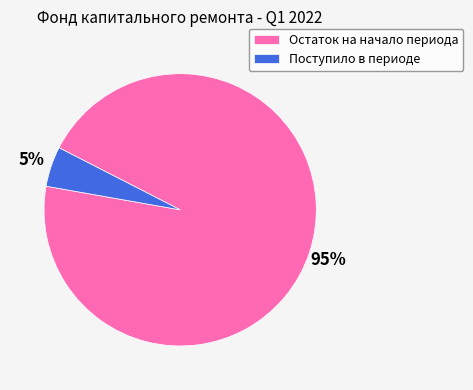

Which slice represents more than half of the pie?

Остаток на начало периода